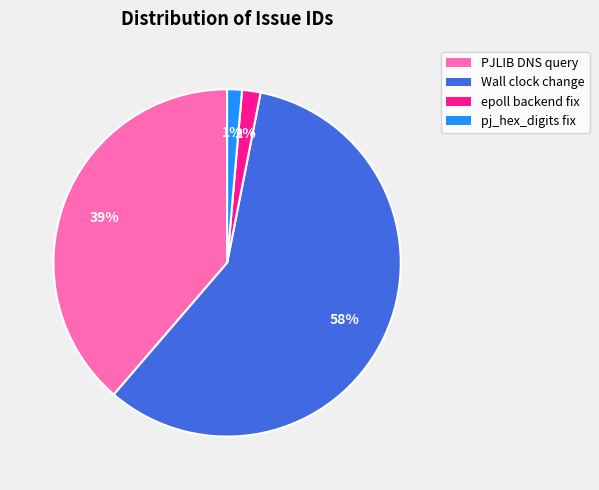

What percentage is the Wall clock change slice, to the nearest percent?

58%